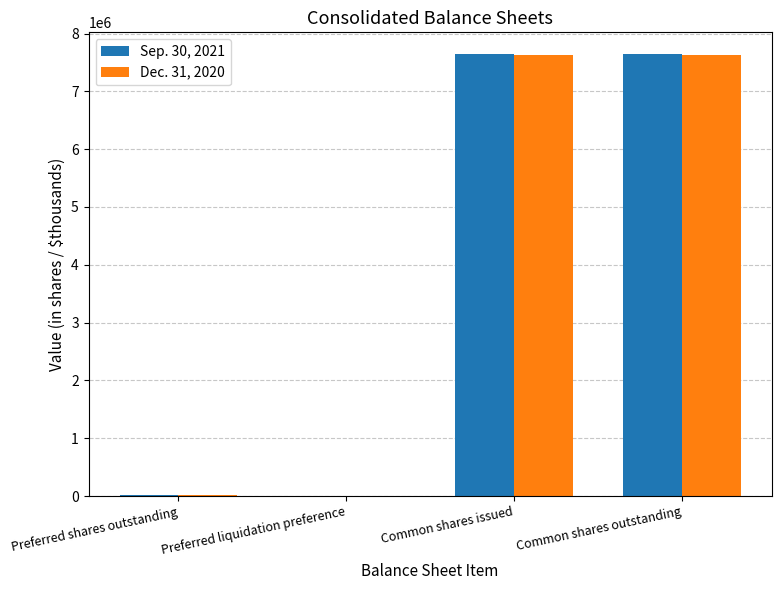

What is the greatest value displayed?

7639544